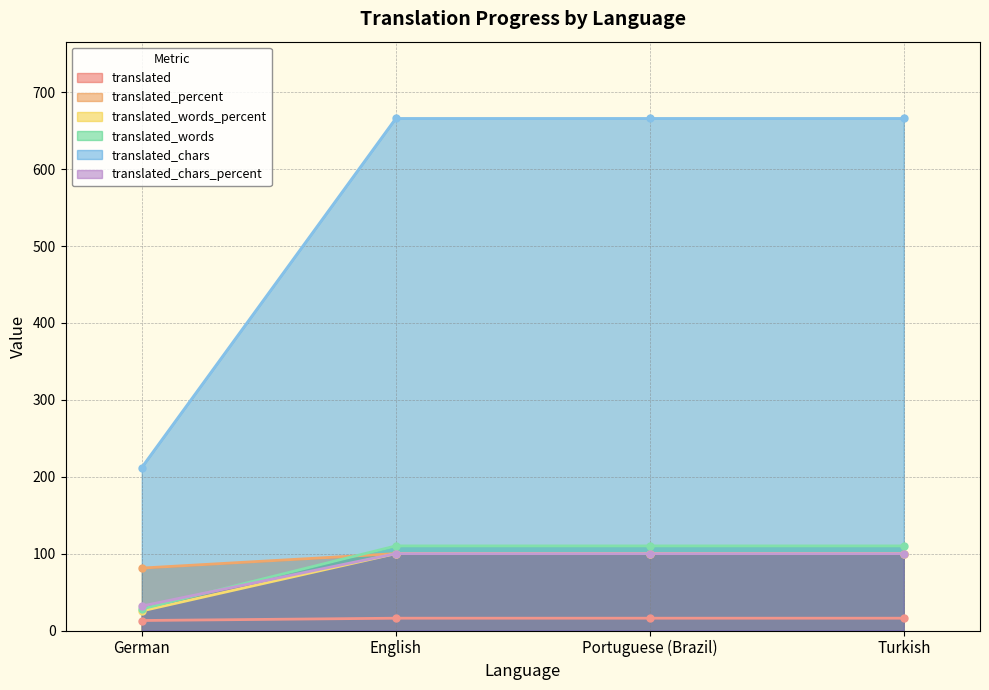

At how many categories does at least one series exceed 468?

3